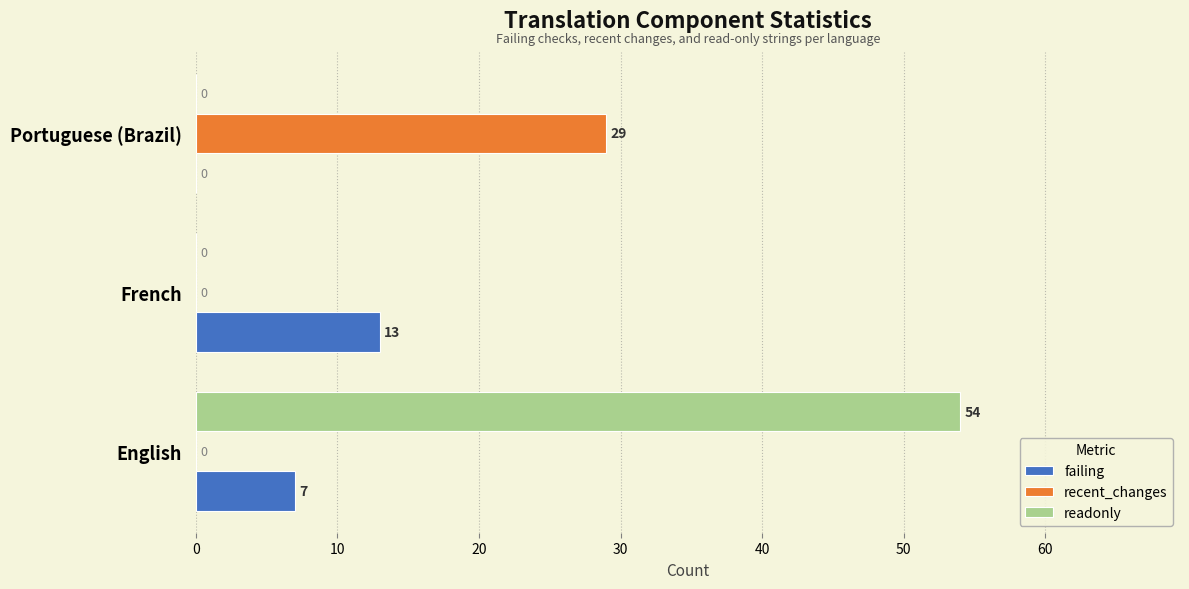

Which series has the largest total across all categories?

readonly